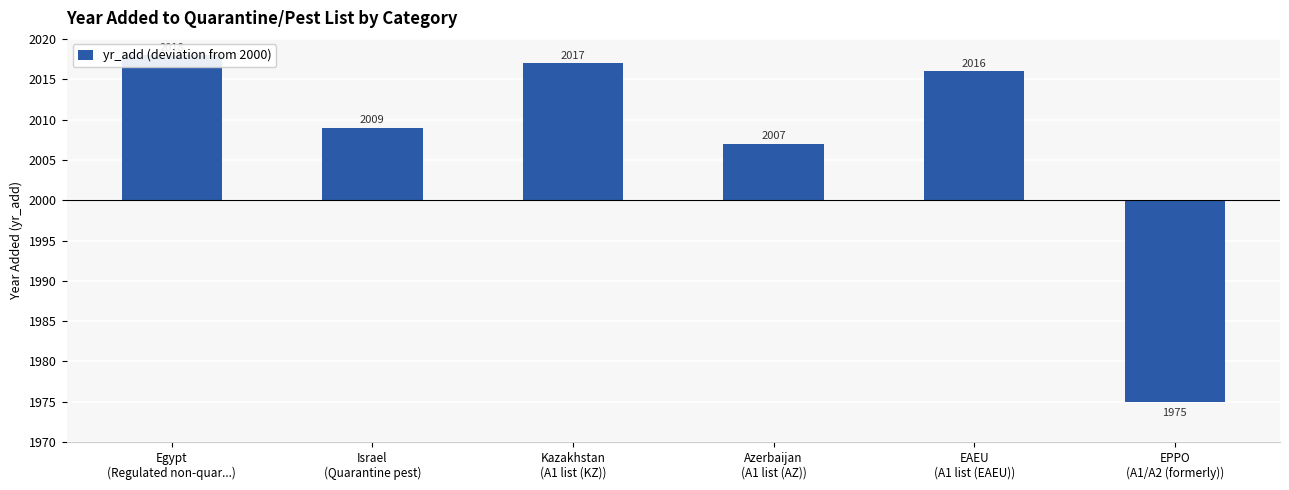

What is the sum of the values at Kazakhstan
(A1 list (KZ)) and Israel
(Quarantine pest)?

26